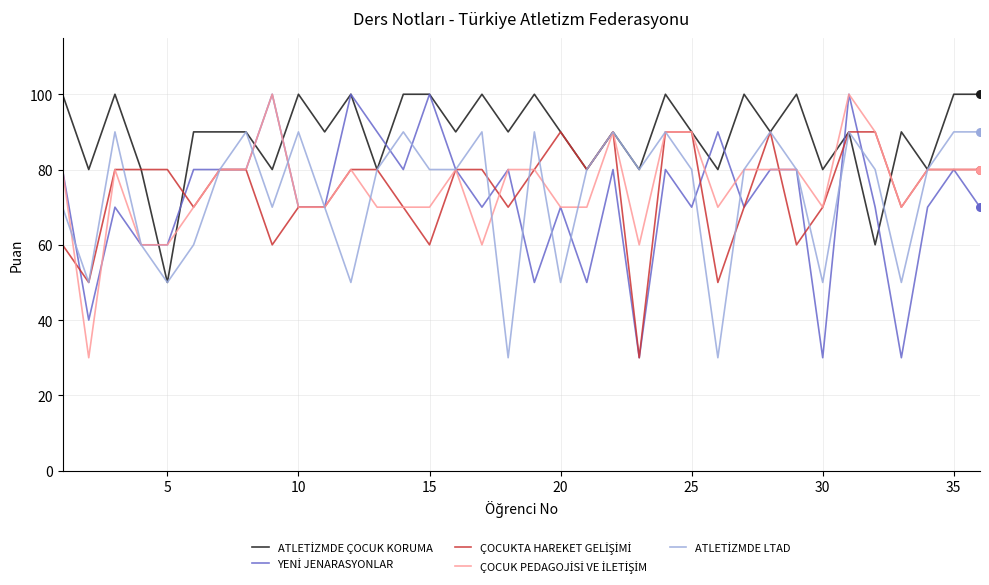

What is the greatest value displayed?

100